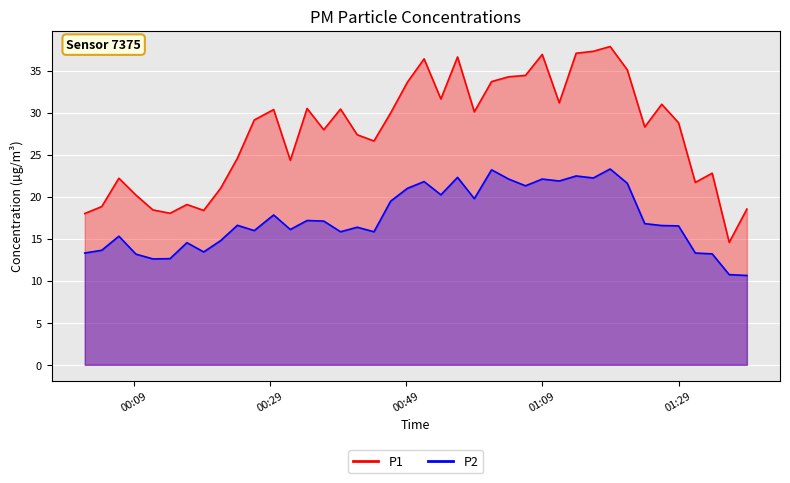

How many distinct data groups are displayed?

2